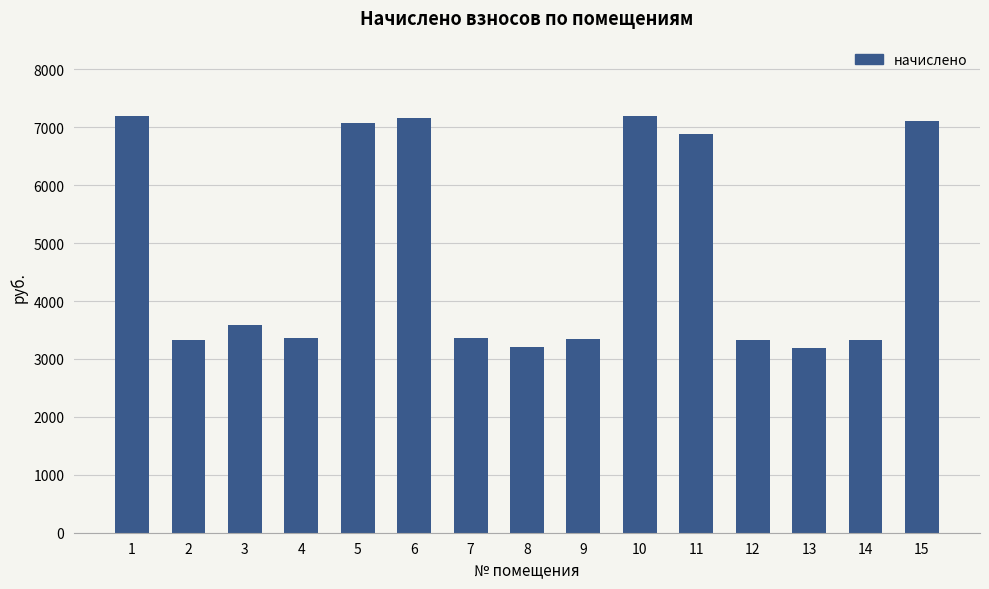

At which label does the data first exceed 3366?

1